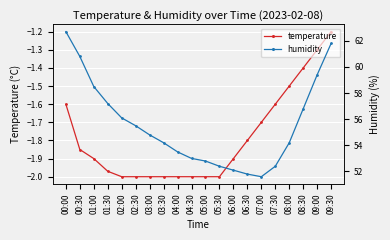

What is the sum of the temperature values at 08:30 and 05:30?

-3.4